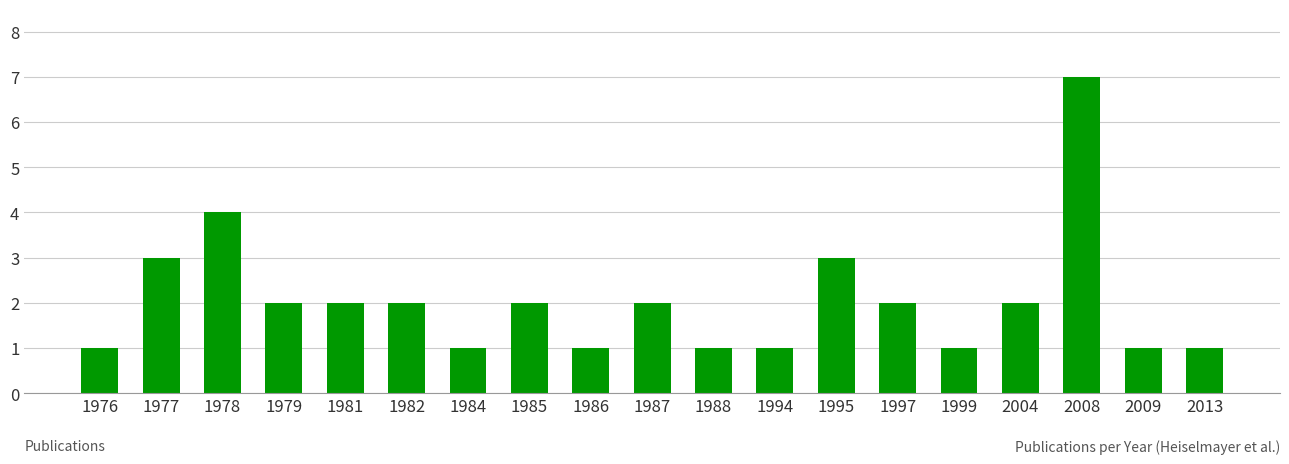

How many bars are there in total?

19